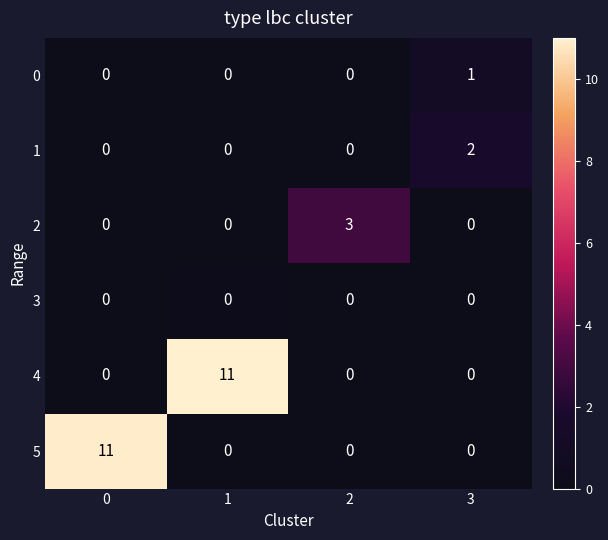

Reading left to right, extract all data points from this chart.

0: 0	0	0	1
1: 0	0	0	2
2: 0	0	3	0
3: 0	0	0	0
4: 0	11	0	0
5: 11	0	0	0